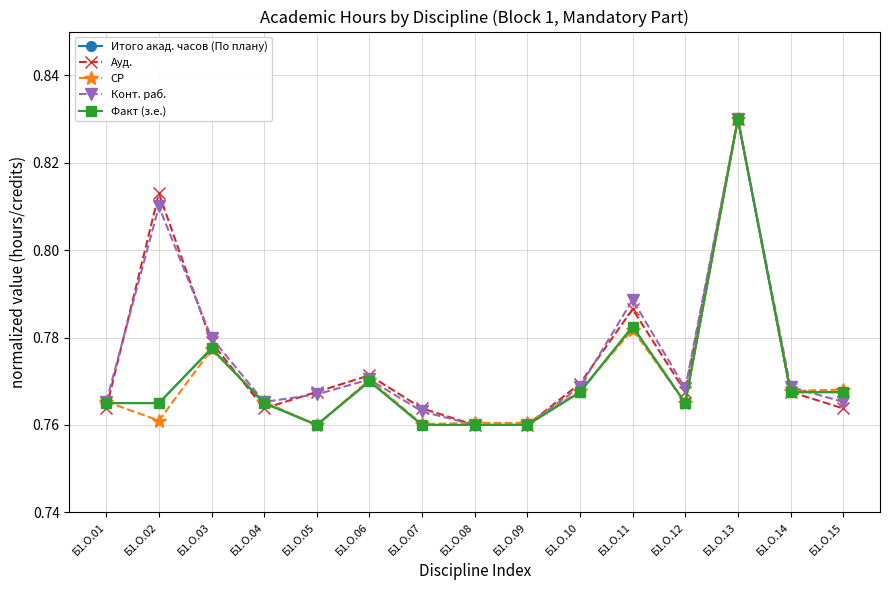

Which has a higher value, Б1.О.15 or Б1.О.02?

Б1.О.15